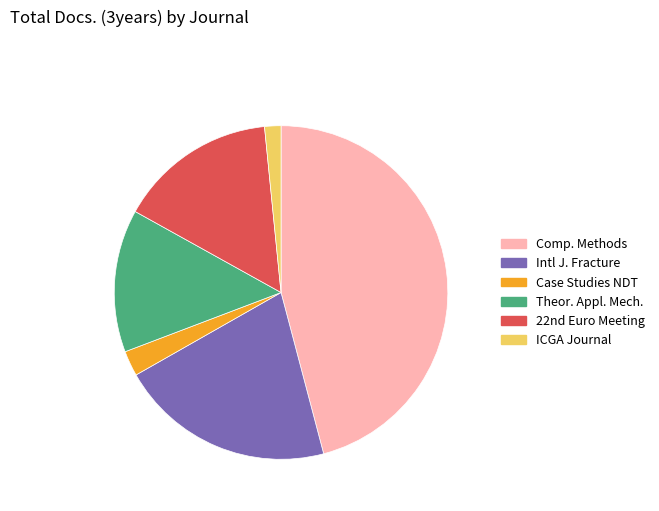

How many segments does this pie chart have?

6